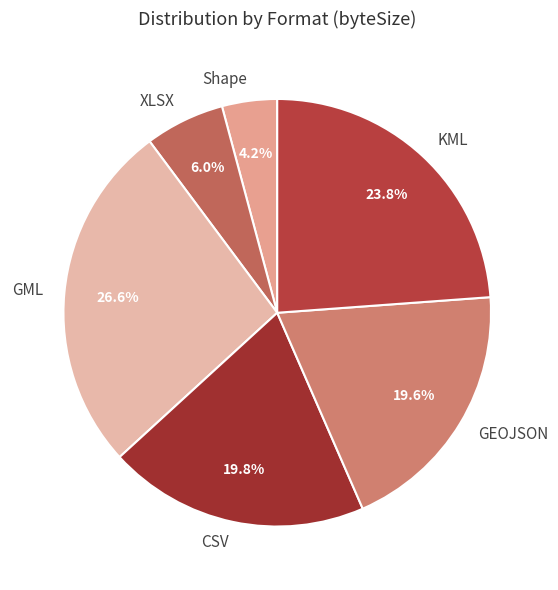

What percentage is the GML slice, to the nearest percent?

27%